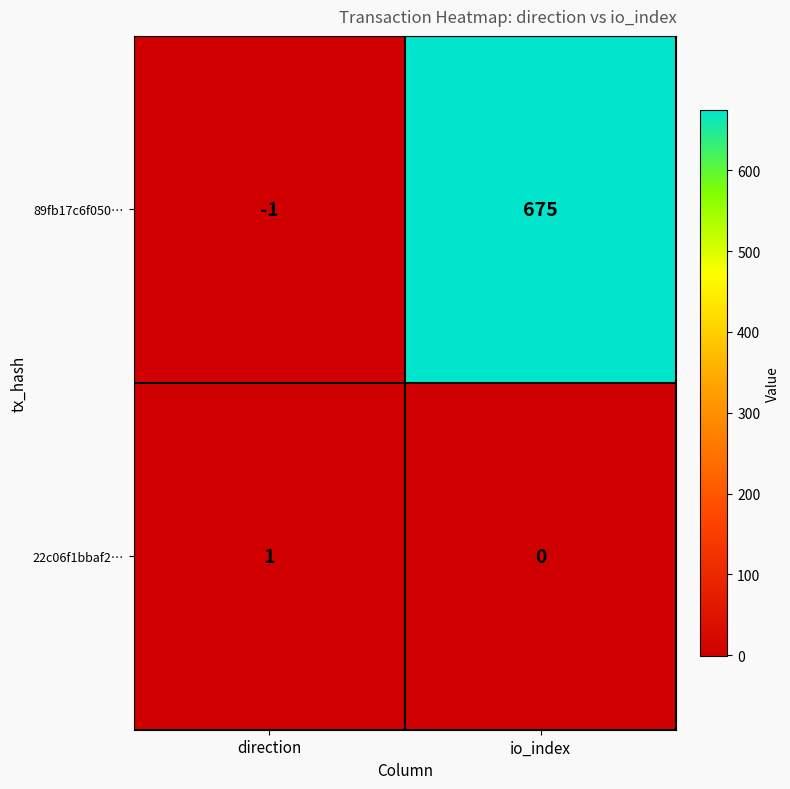

Which label corresponds to the largest value in the chart?

io_index